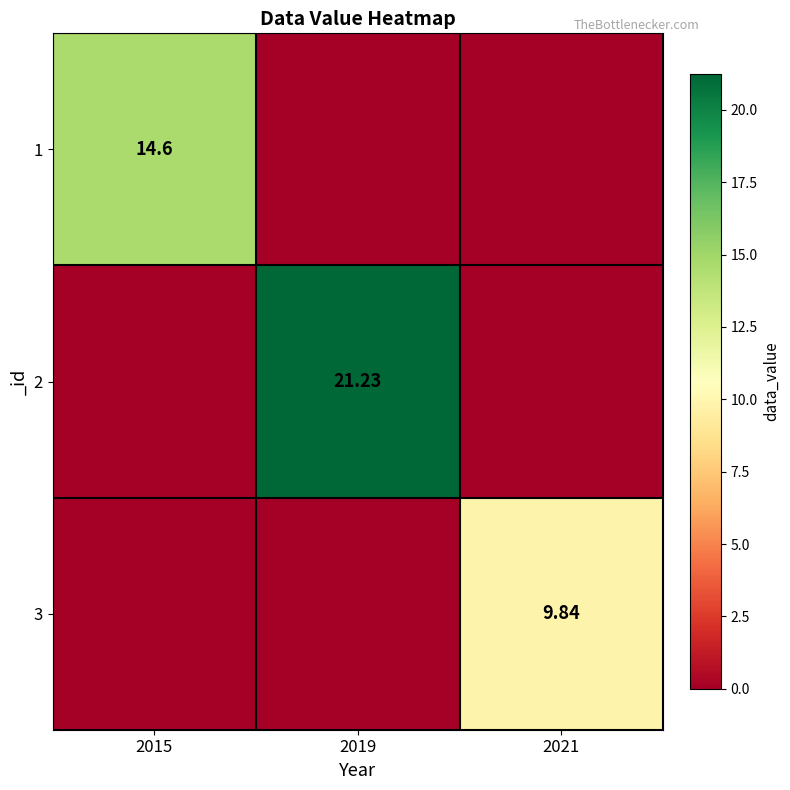

Is the value of 1 at 2015 greater than the value of 2 at 2019?

No